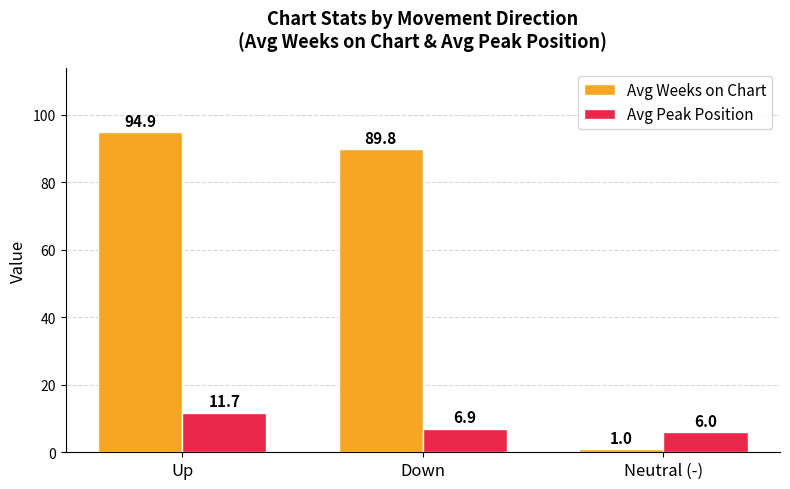

Rank the series by their average value, from highest to lowest.

Avg Weeks on Chart, Avg Peak Position